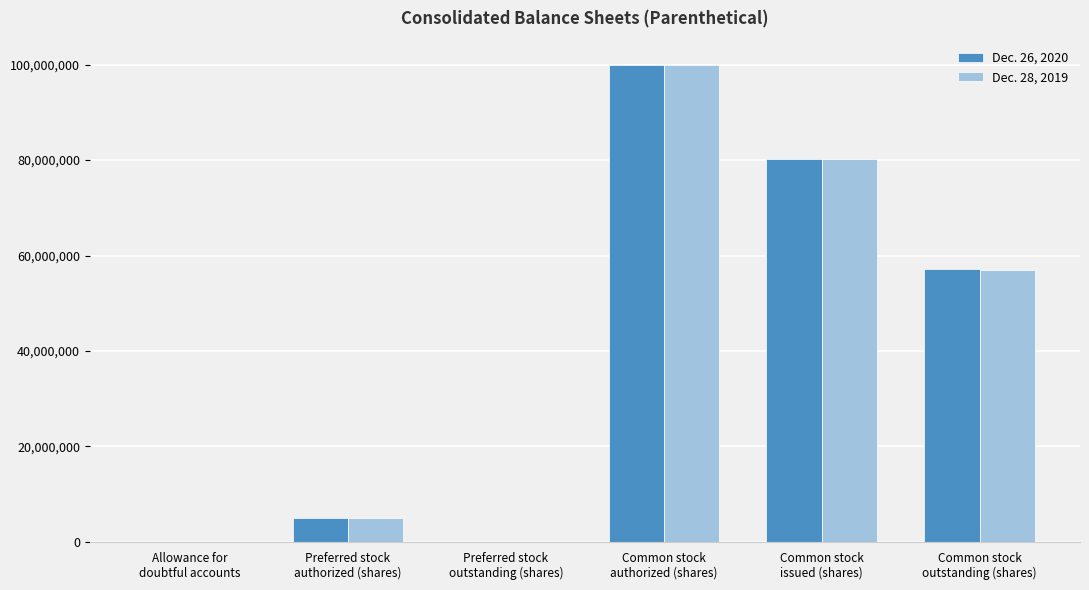

What is the greatest value displayed?

100000000